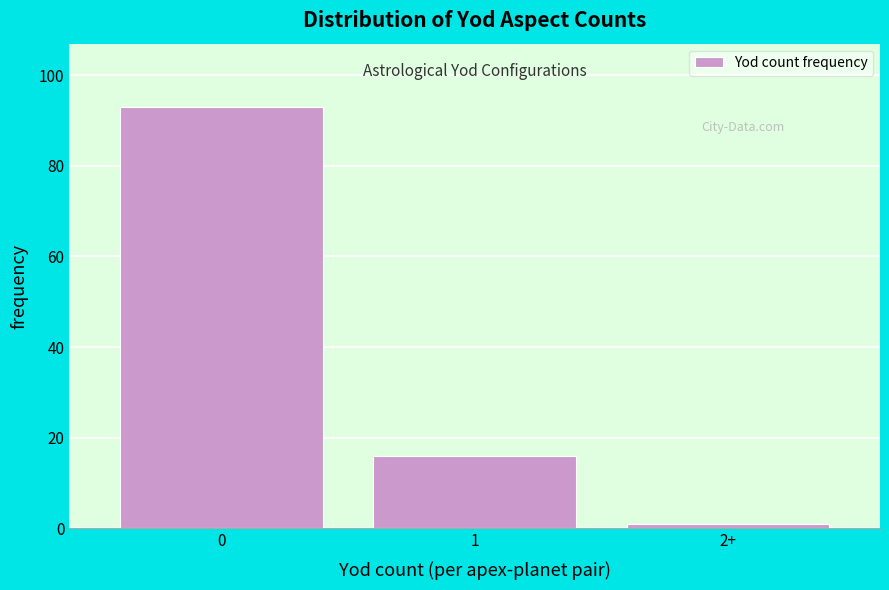

Reading left to right, extract all data points from this chart.

0=93	1=16	2+=1